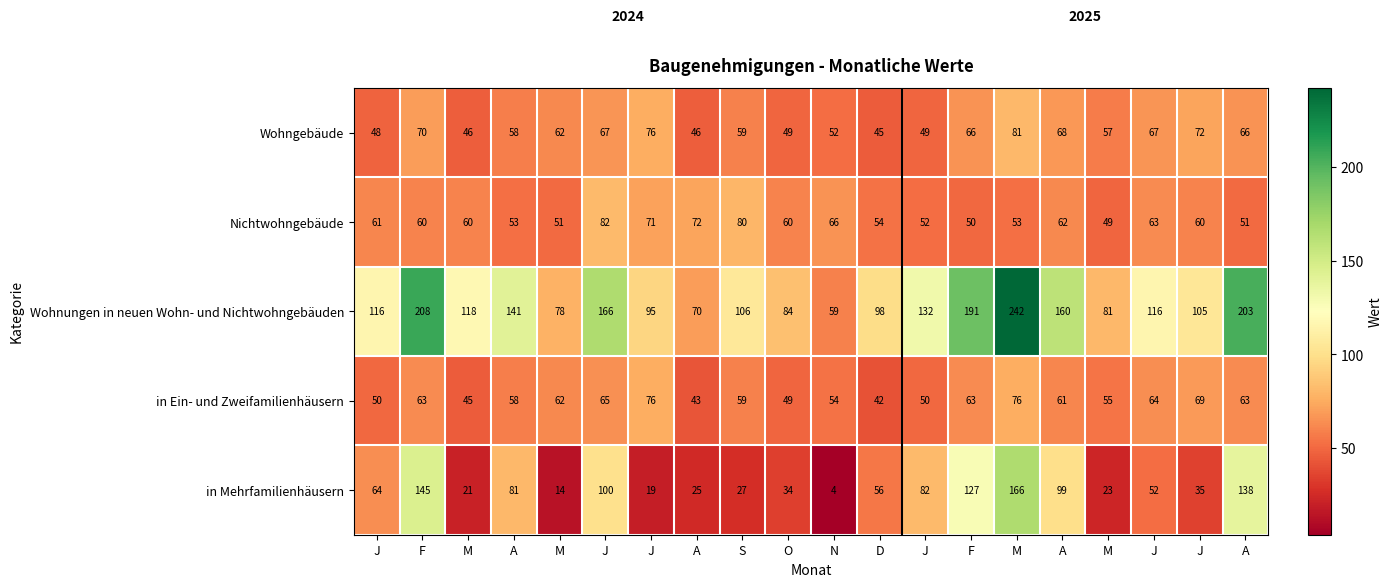

What is the smallest value displayed?

4